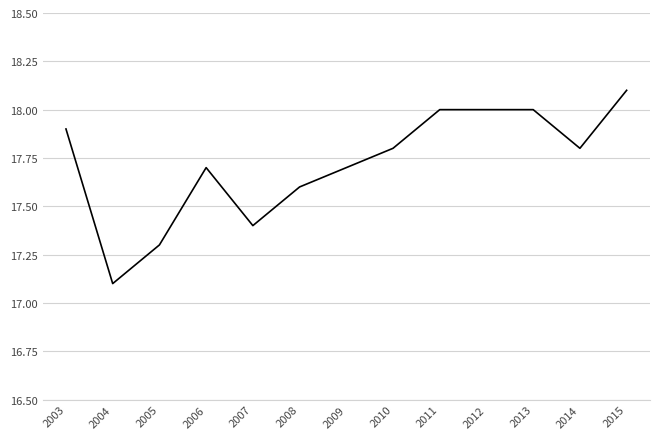

At which label is the value closest to 17?

2004